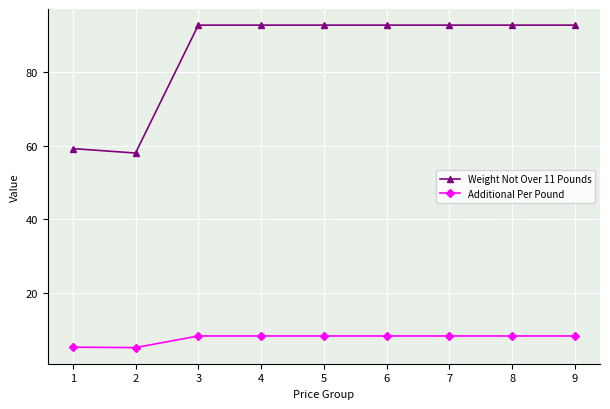

What is the sum of all Weight Not Over 11 Pounds values?

765.5